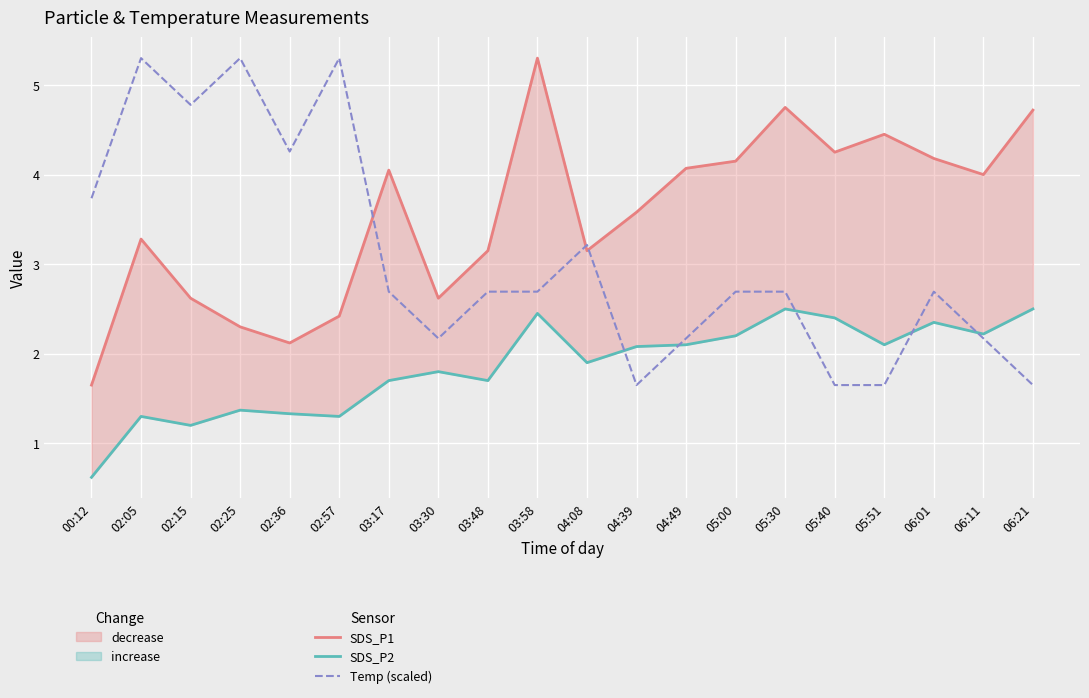

True or false: SDS_P2 and SDS_P1 cross at least once.

False